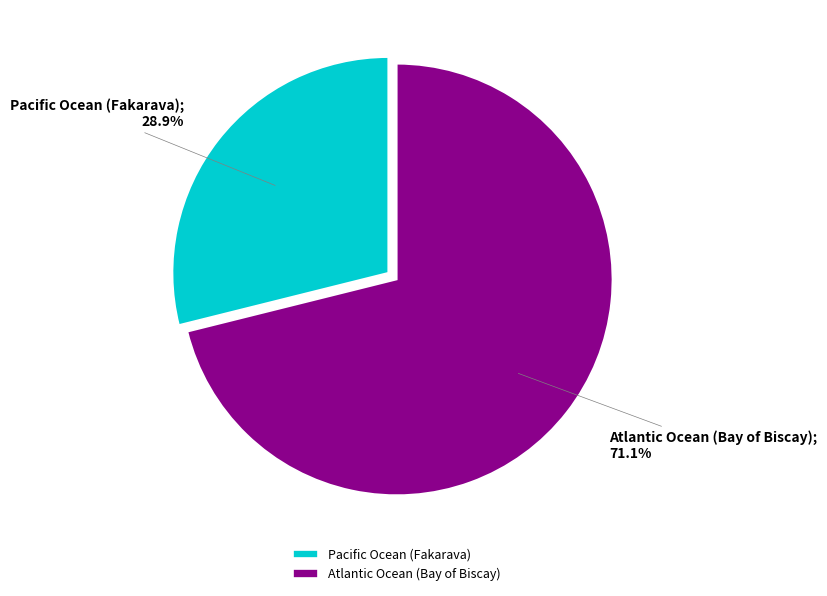

Which slice is the largest?

Atlantic Ocean (Bay of Biscay)